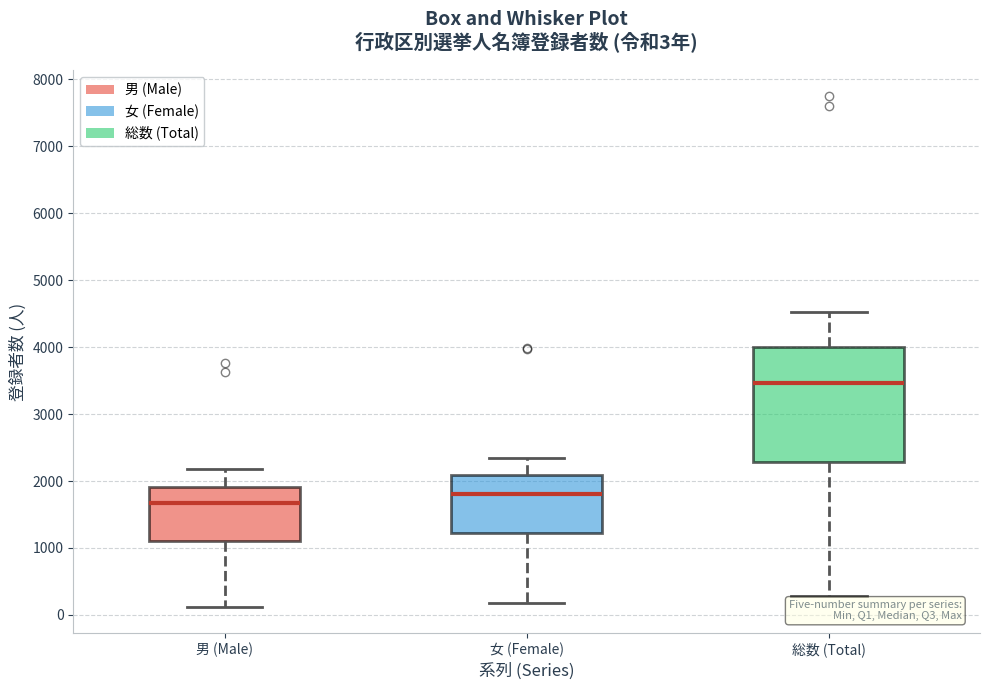

Which box has the lowest median line?

男 (Male)